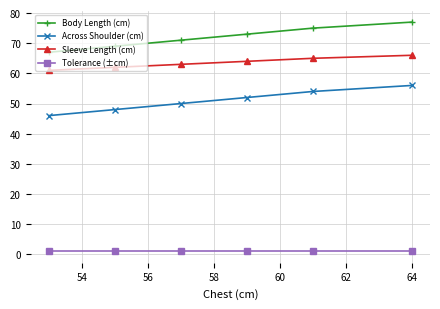

True or false: Sleeve Length (cm) has more than 2 points higher than both neighbors.

False